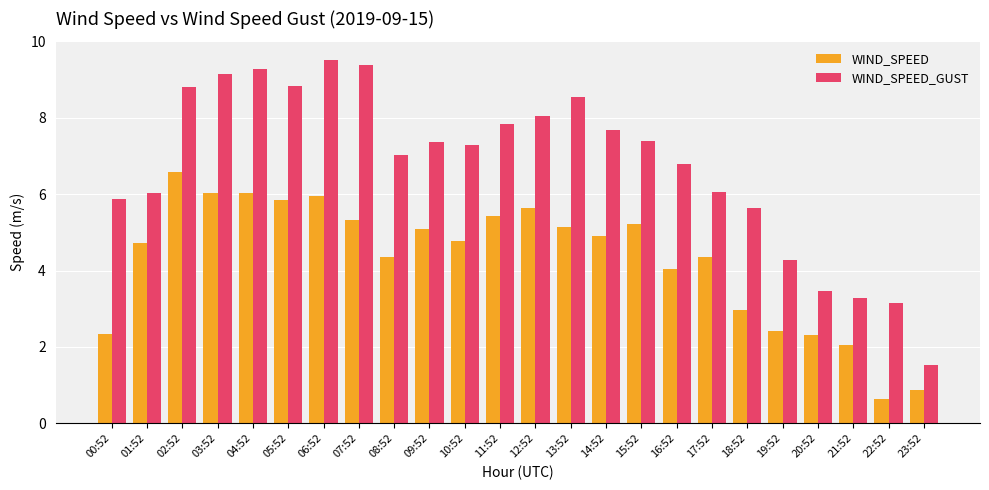

How many groups of bars are there?

24